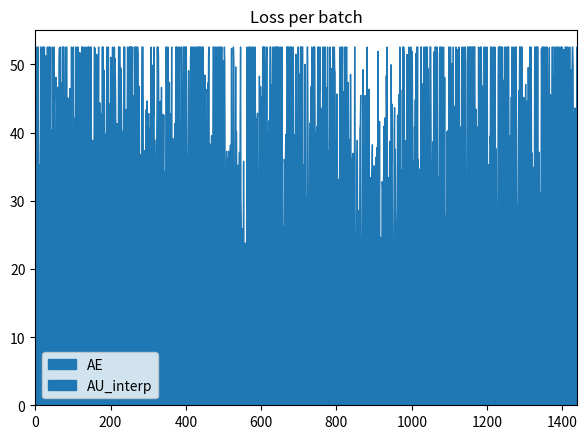

Which series has the largest total across all categories?

AE